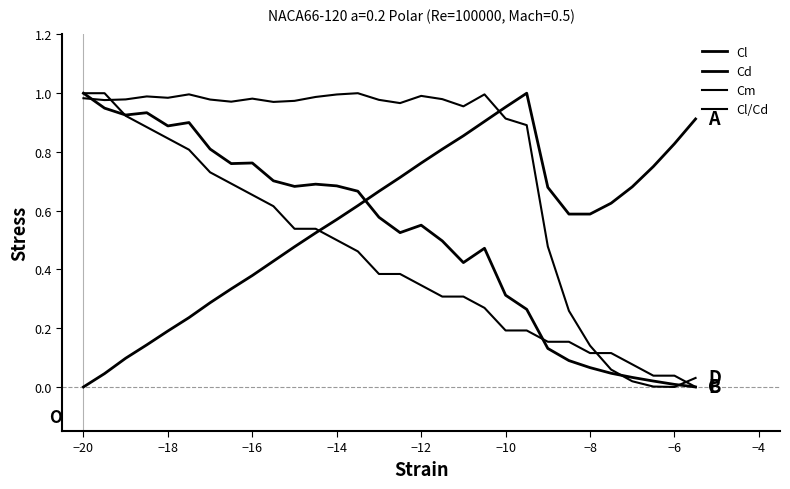

How many distinct data groups are displayed?

4